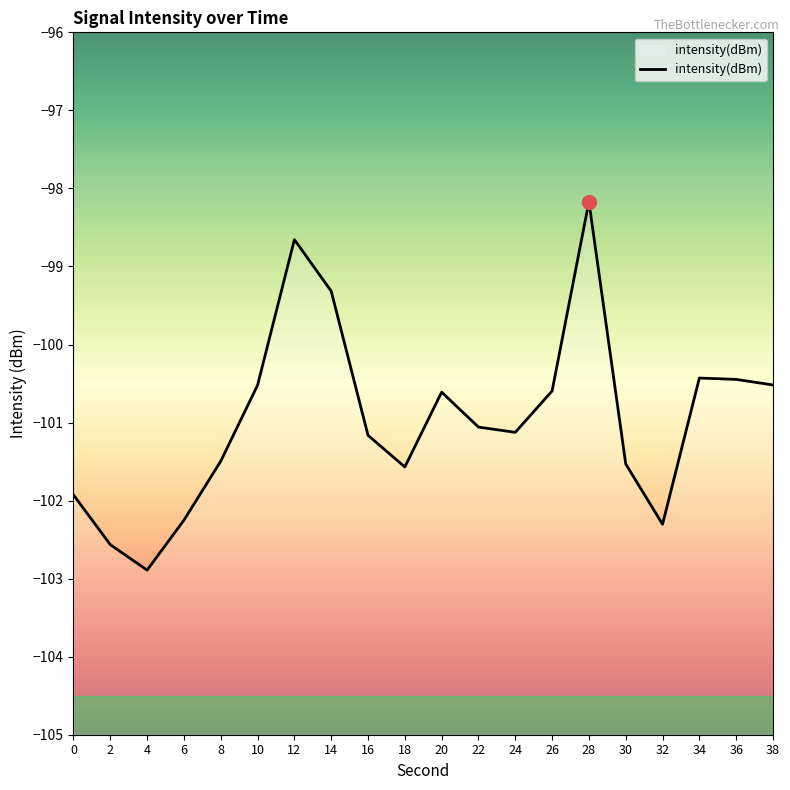

What is the difference between the maximum and minimum values?

4.7